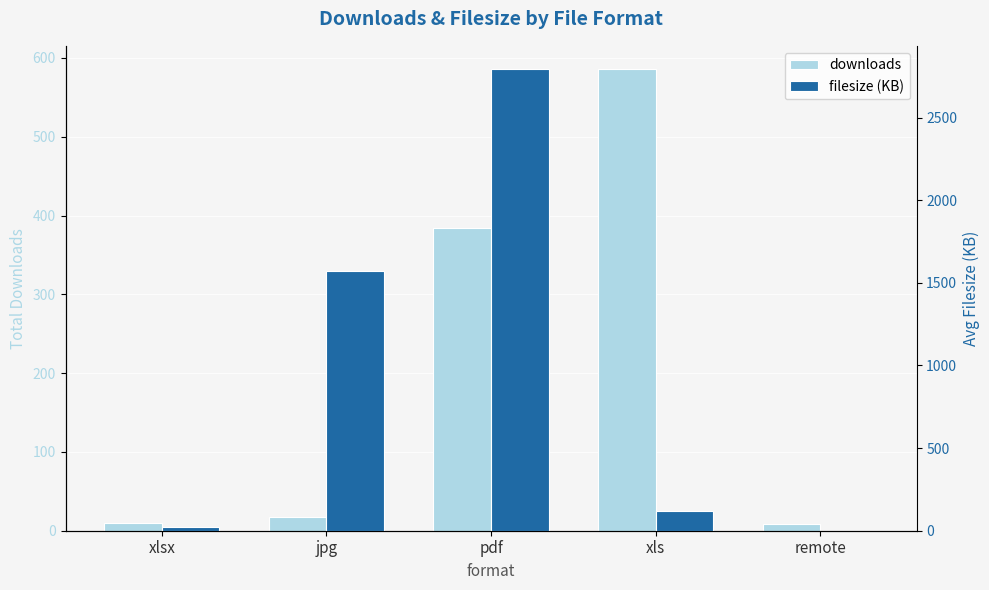

Reading left to right, list all the values displayed in this chart.

downloads: xlsx=10.0	jpg=18.0	pdf=384.0	xls=586.0	remote=9.0
filesize (KB): xlsx=21.1	jpg=1572.7	pdf=2794.6	xls=120.9	remote=0.0